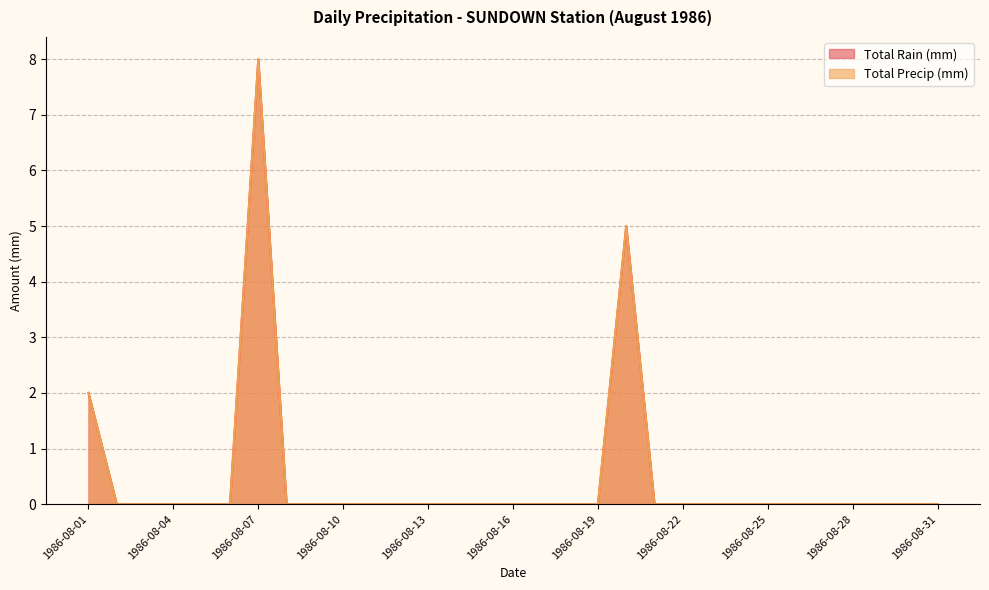

True or false: Total Rain (mm) and Total Precip (mm) intersect in this chart.

False